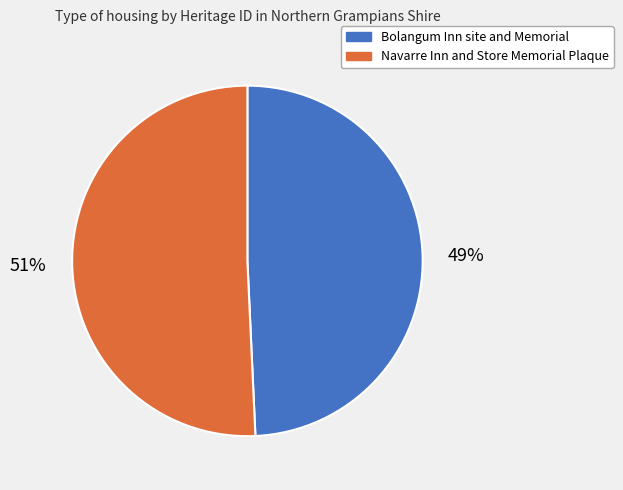

Approximately how many times larger is the value at Navarre Inn and Store Memorial Plaque compared to Bolangum Inn site and Memorial?

1.0